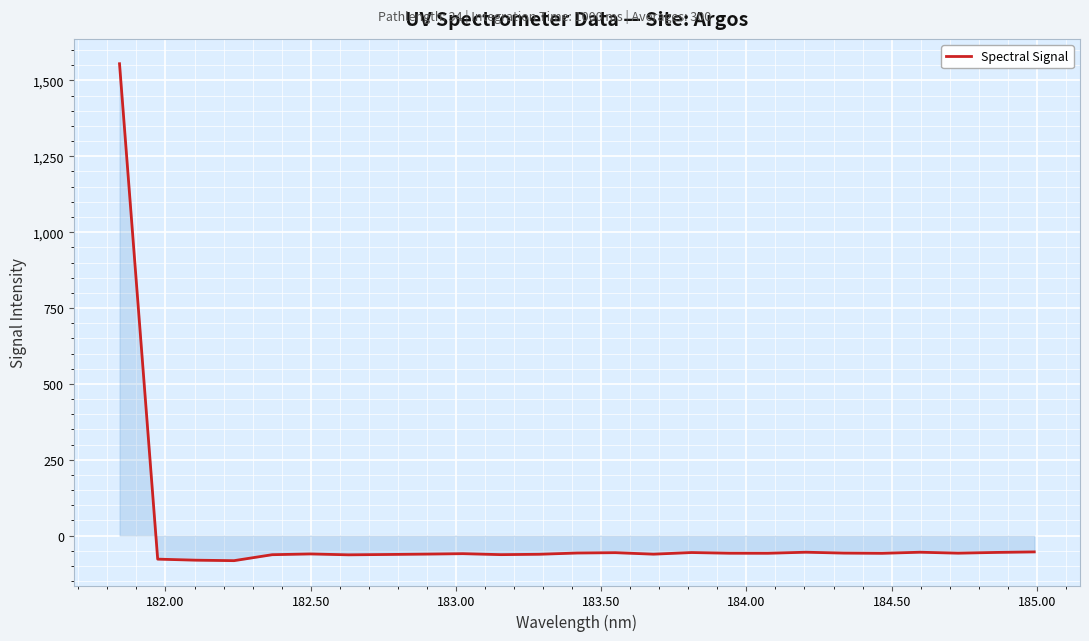

What is the smallest value displayed?

-82.6